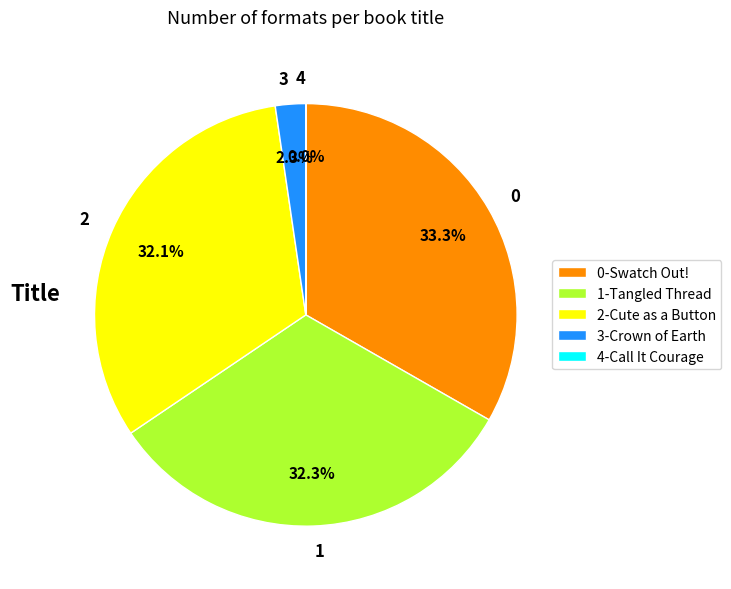

Which category has the biggest portion of the pie?

0-Swatch Out!